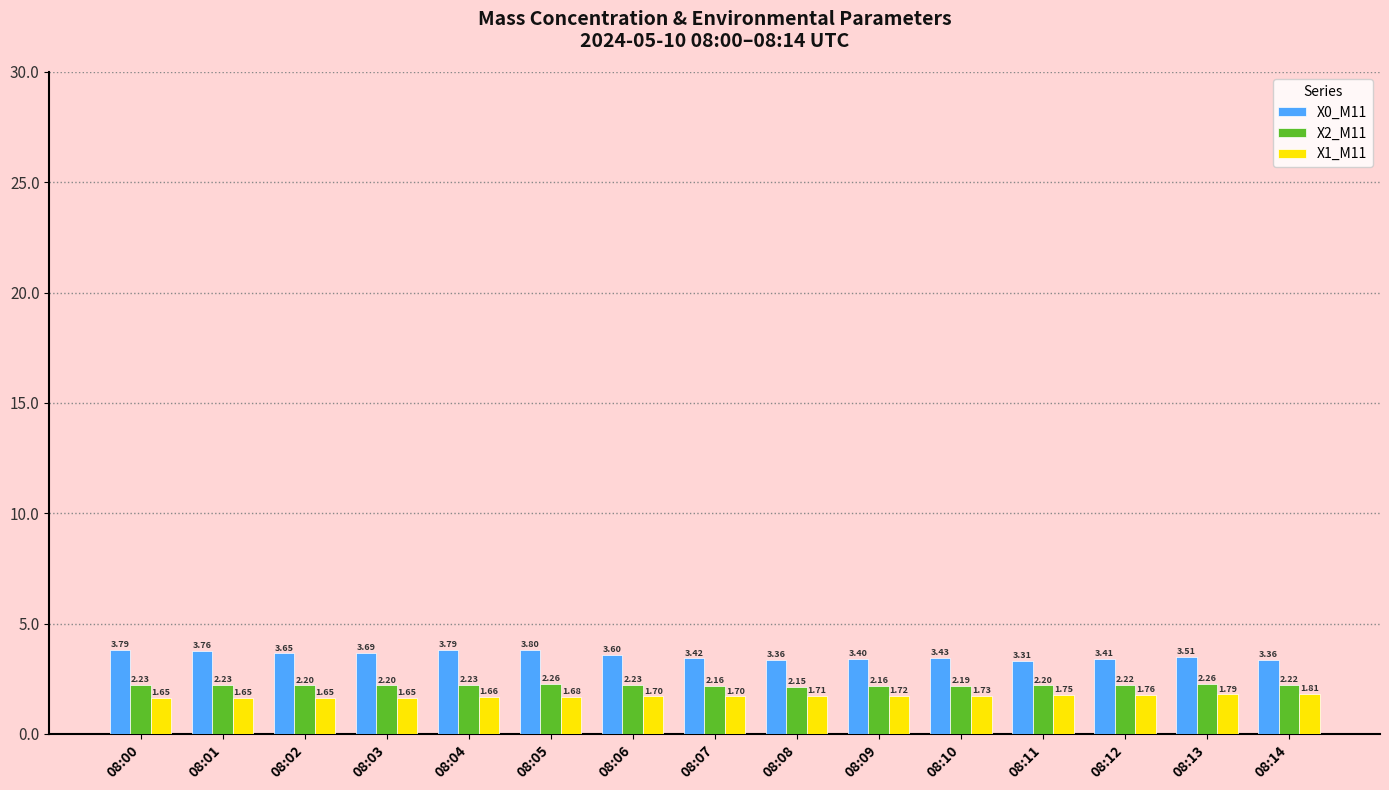

At how many categories does at least one series exceed 3?

15